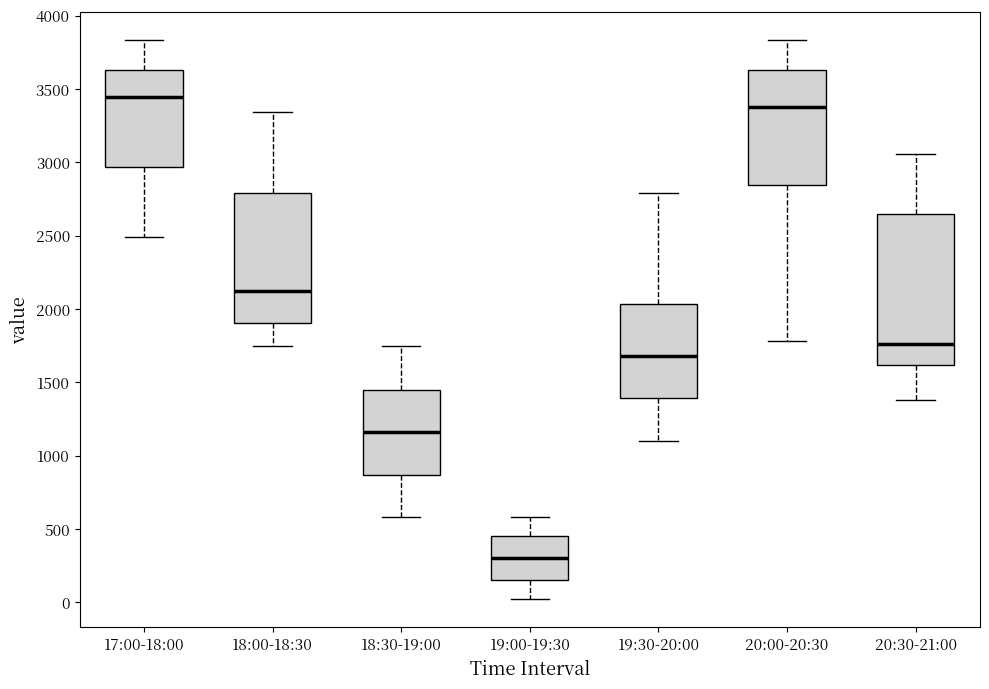

Comparing the boxes themselves (not the whiskers), which one is the tallest?

20:30-21:00